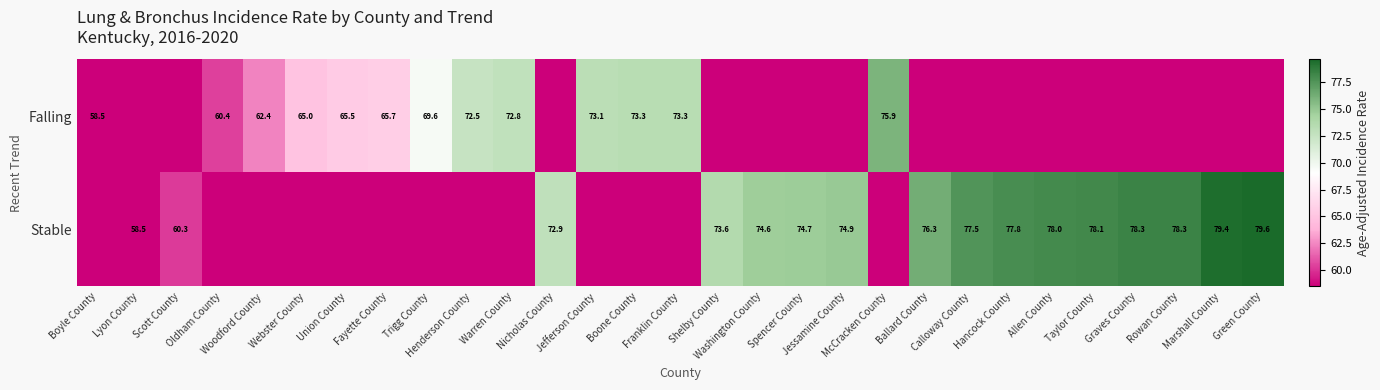

At which label is Stable closest to 39?

Lyon County